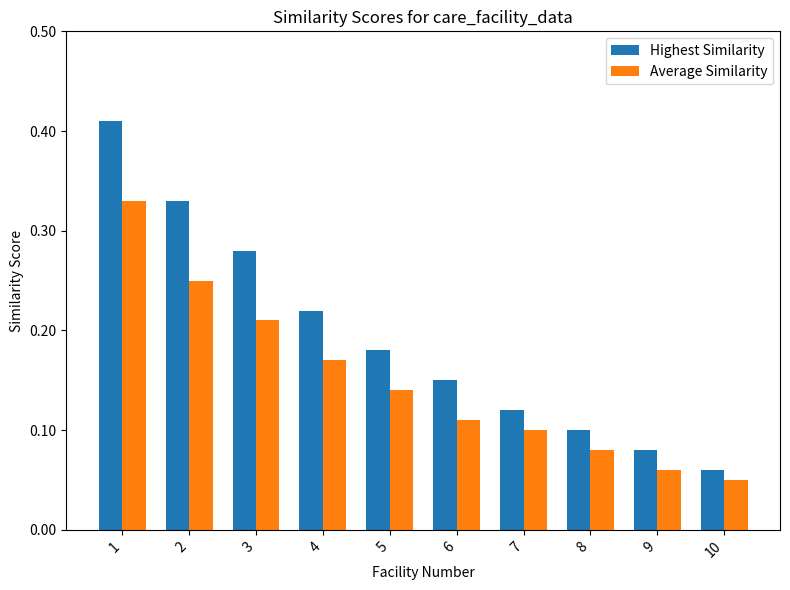

Which series has the widest spread of values?

Highest Similarity